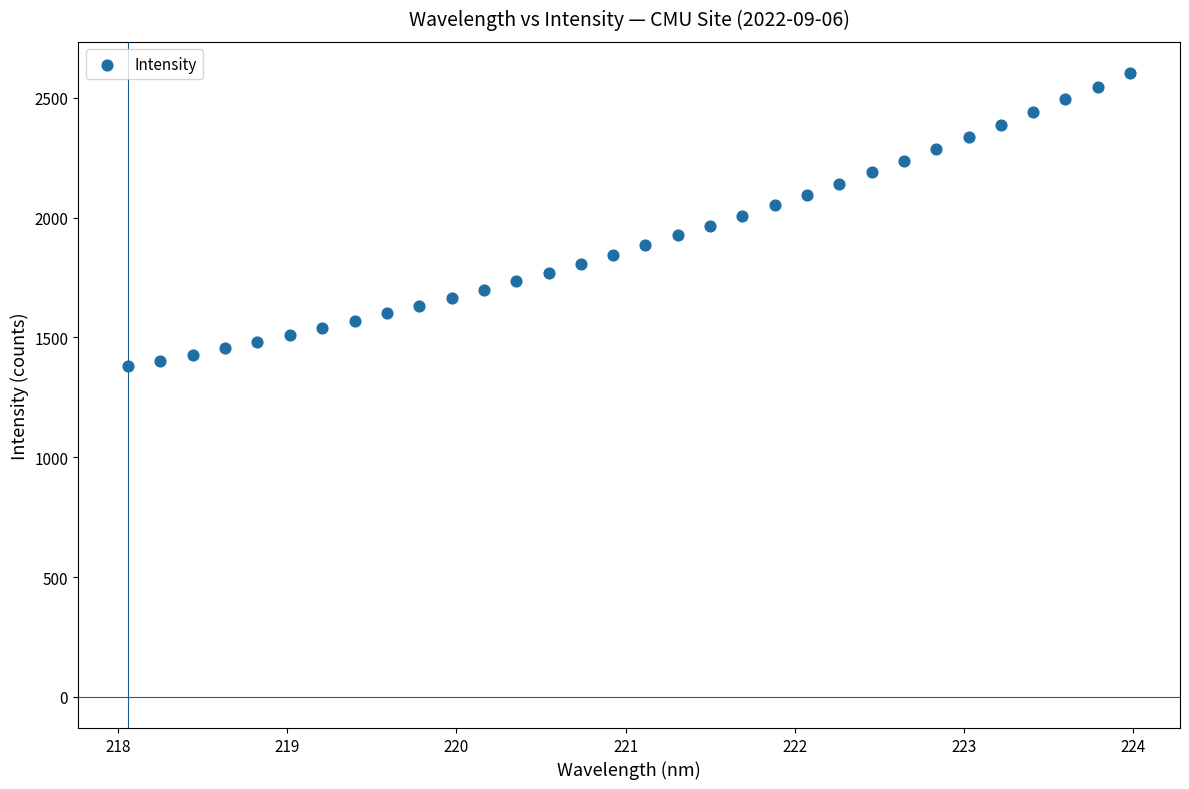

What is the range of Y values (max minus min)?

1224.2